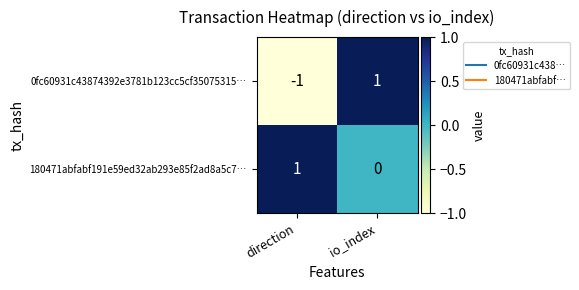

Which series changed the most between direction and io_index?

0fc60931c43874392e3781b123cc5cf35075315…